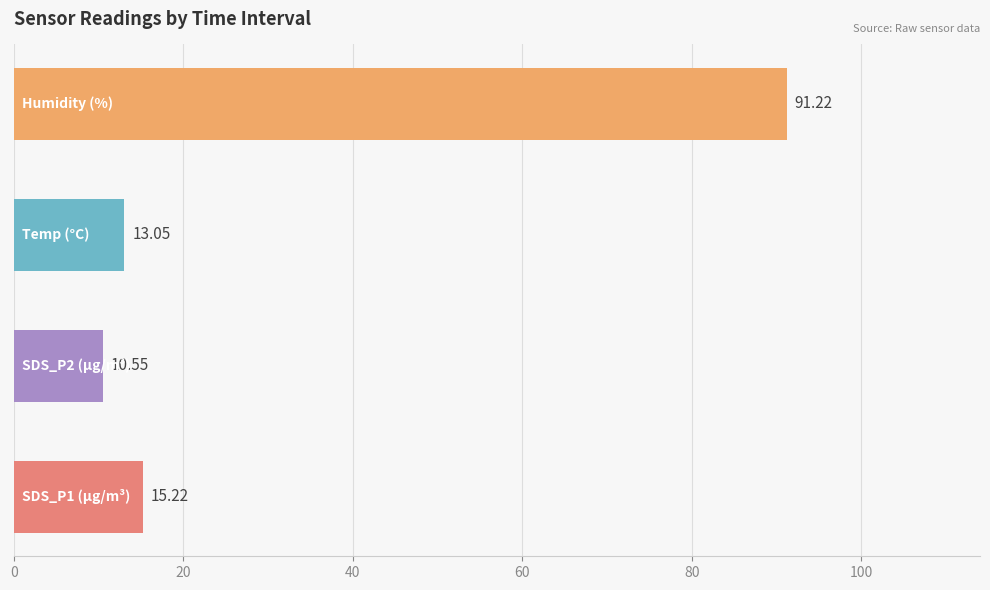

What is the difference between the second highest and second lowest values?

2.2